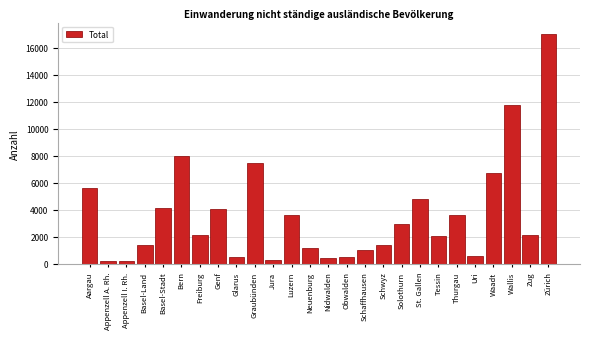

What is the sum of all values?

93758